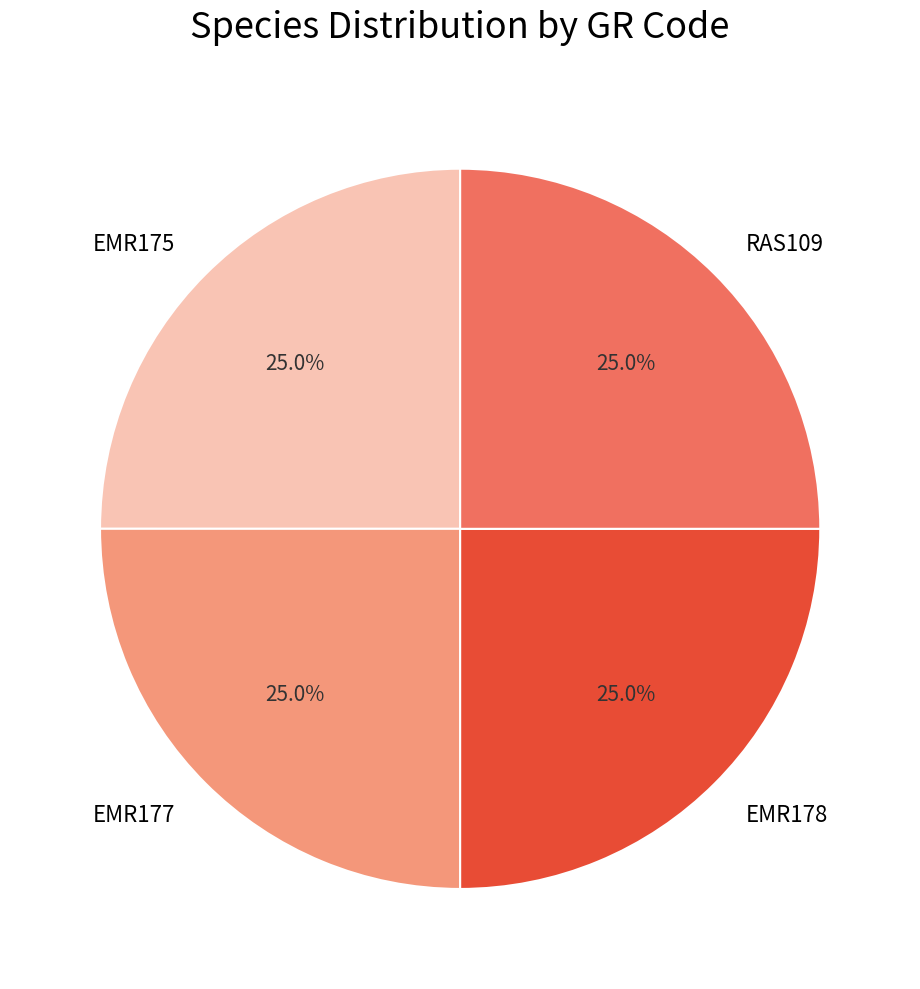

What percentage is the EMR178 slice, to the nearest percent?

25%